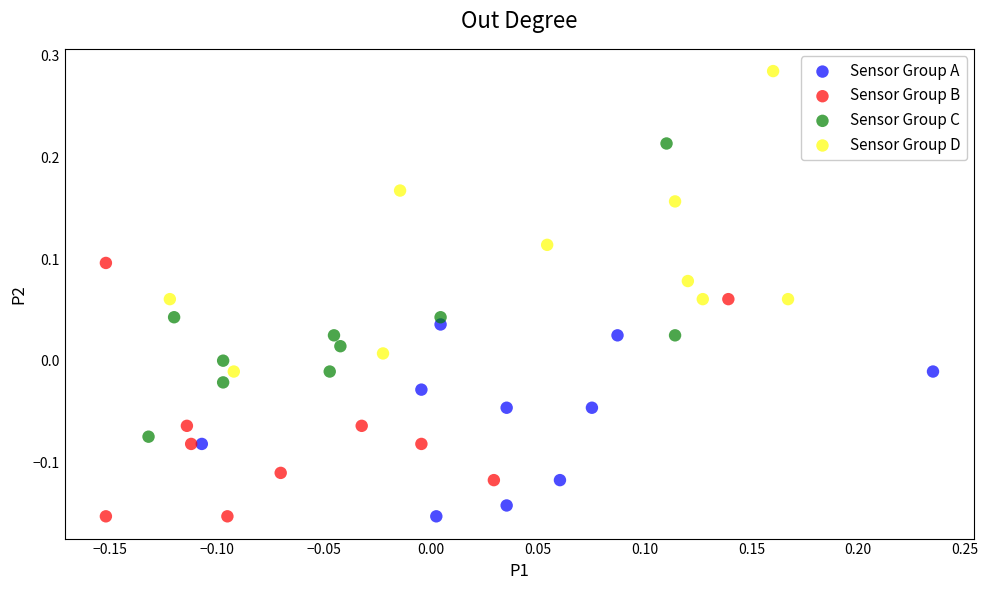

Which series contains the highest Y value?

Sensor Group D